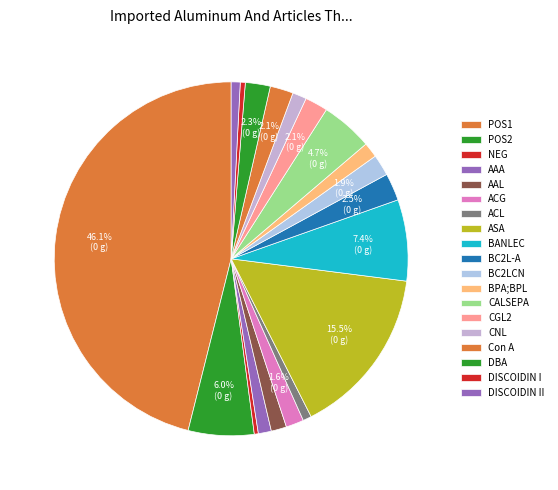

Count the number of slices in the pie.

19